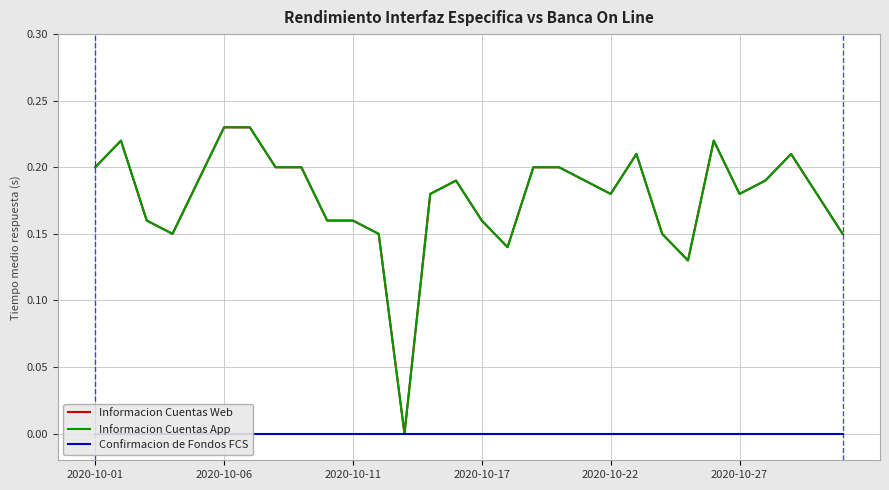

True or false: Informacion Cuentas App has a value of 0.0 at 12.

True